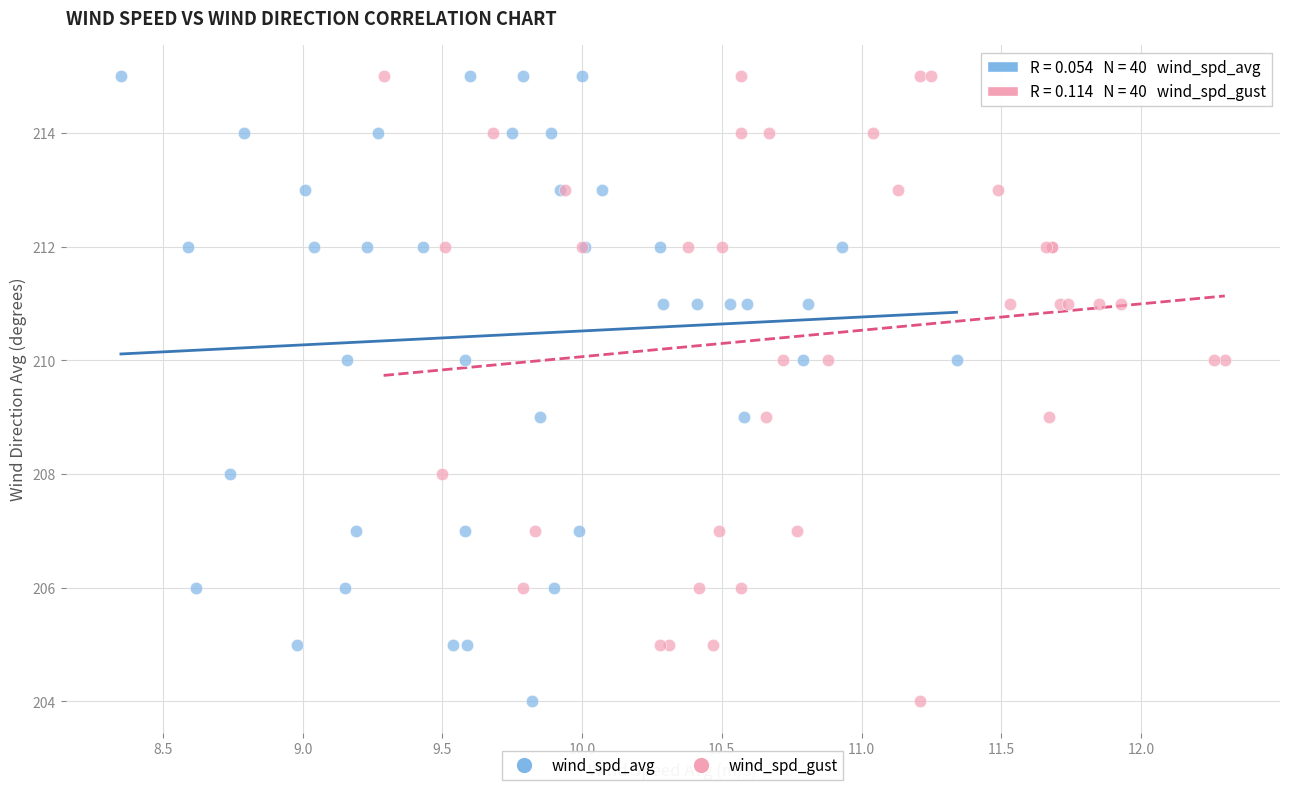

What are all the series names shown in the legend?

wind_spd_avg, wind_spd_gust